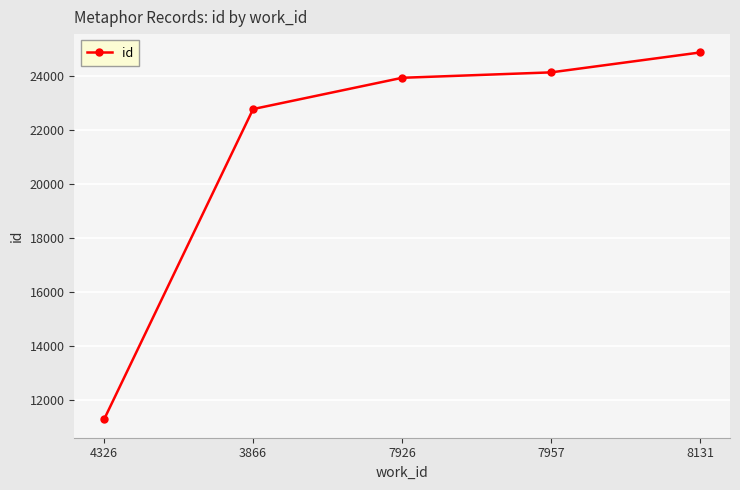

Reading right to left, list all the values displayed in this chart.

24866	24130	23929	22773	11300